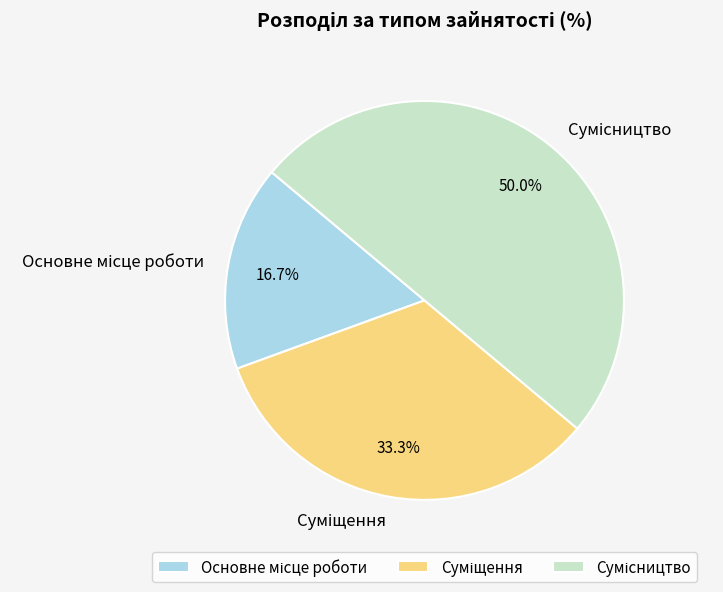

To the nearest percent, what is the difference between the largest and smallest slice percentages?

33%